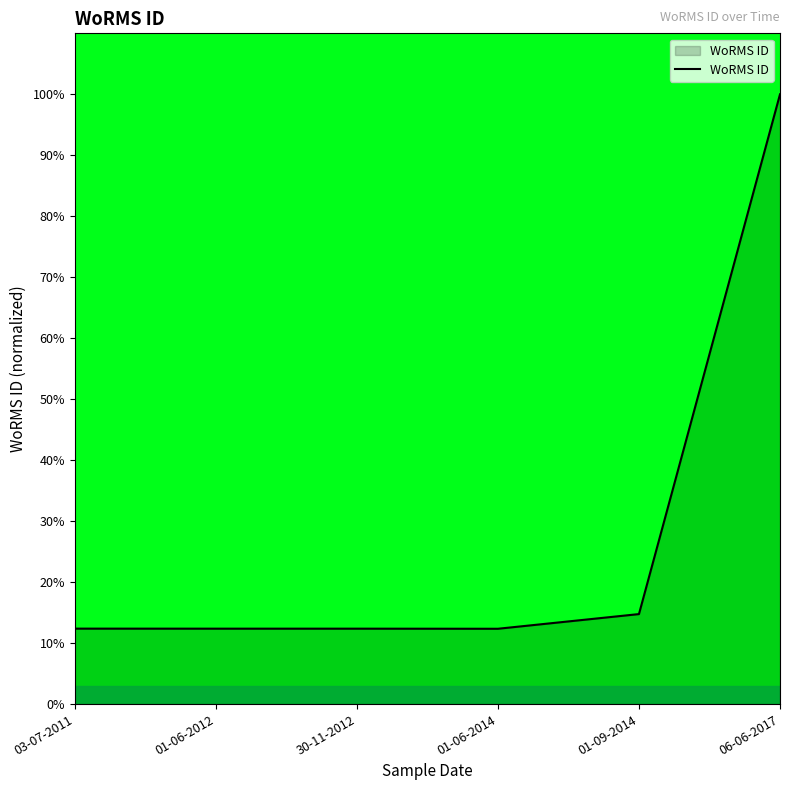

Reading left to right, transcribe all the data shown in this chart.

12.4	12.4	12.4	12.4	14.8	100.0